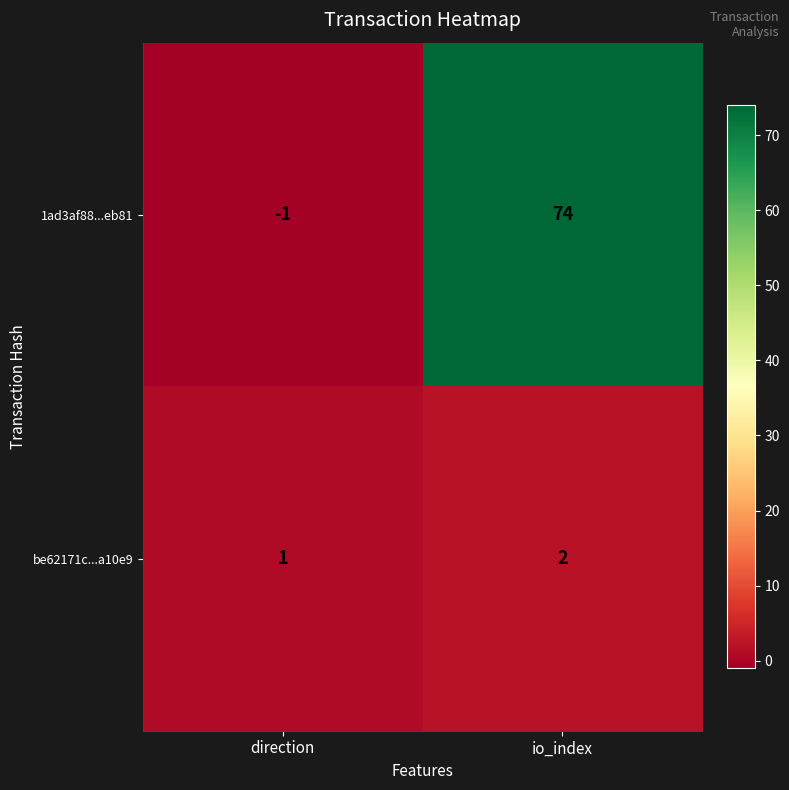

Rank the series by their average value, from highest to lowest.

1ad3af88...eb81, be62171c...a10e9